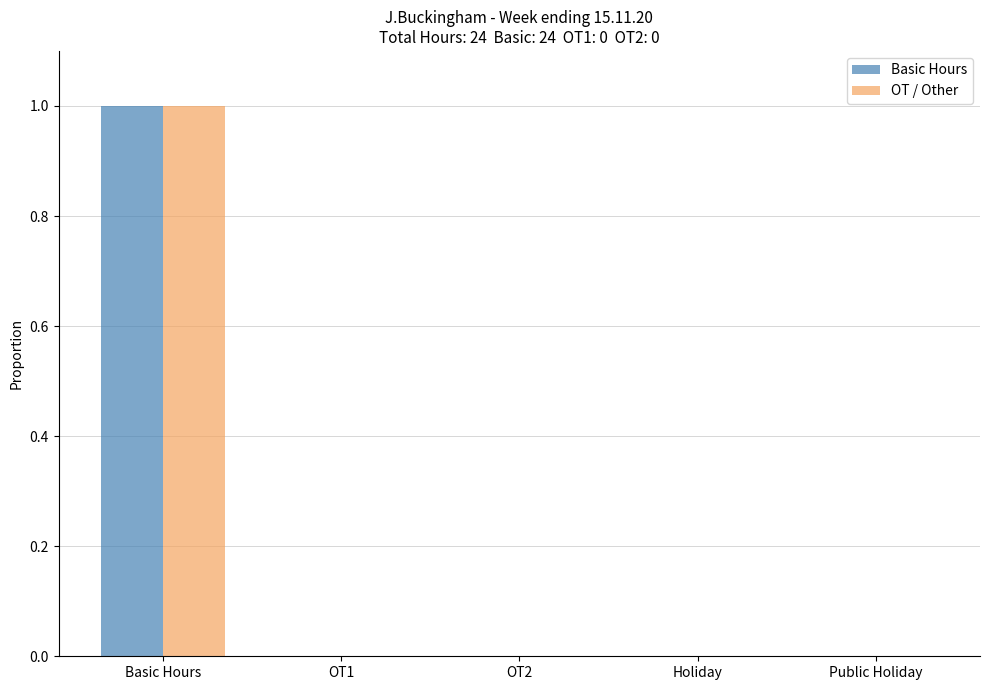

What is the greatest value displayed?

1